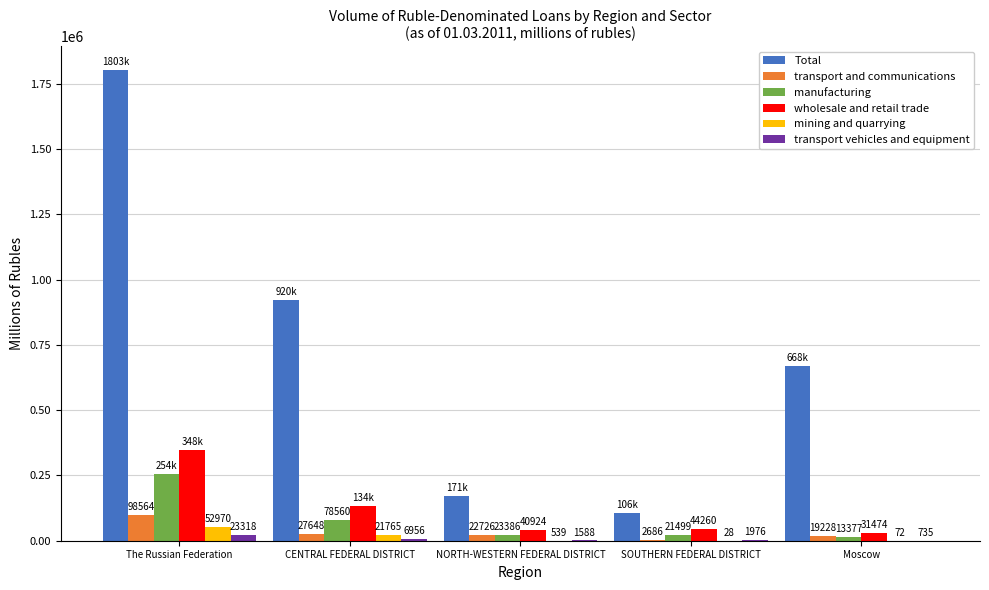

What is the highest value of the Total series?

1803331